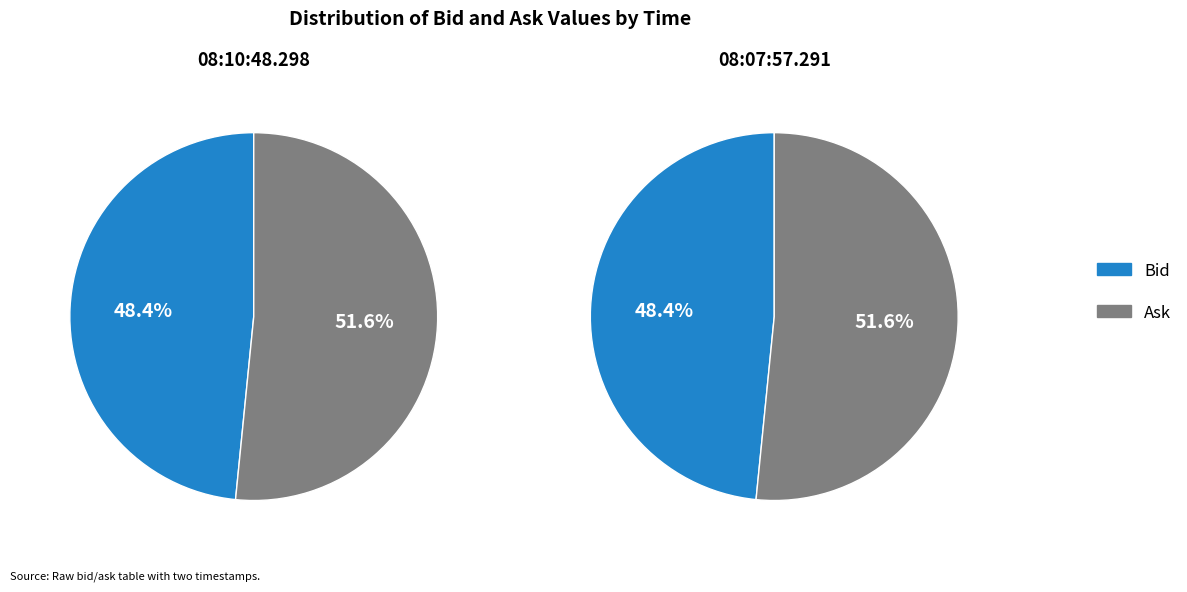

How much of the chart is everything except 08:10:48.298?

50.0%